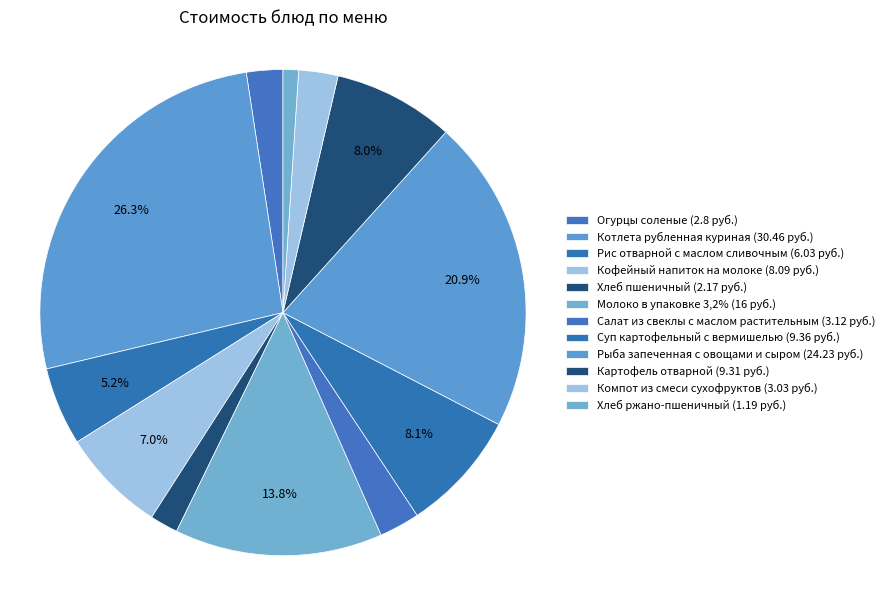

Is the sum of Огурцы соленые and Салат из свеклы с маслом растительным greater than half?

No